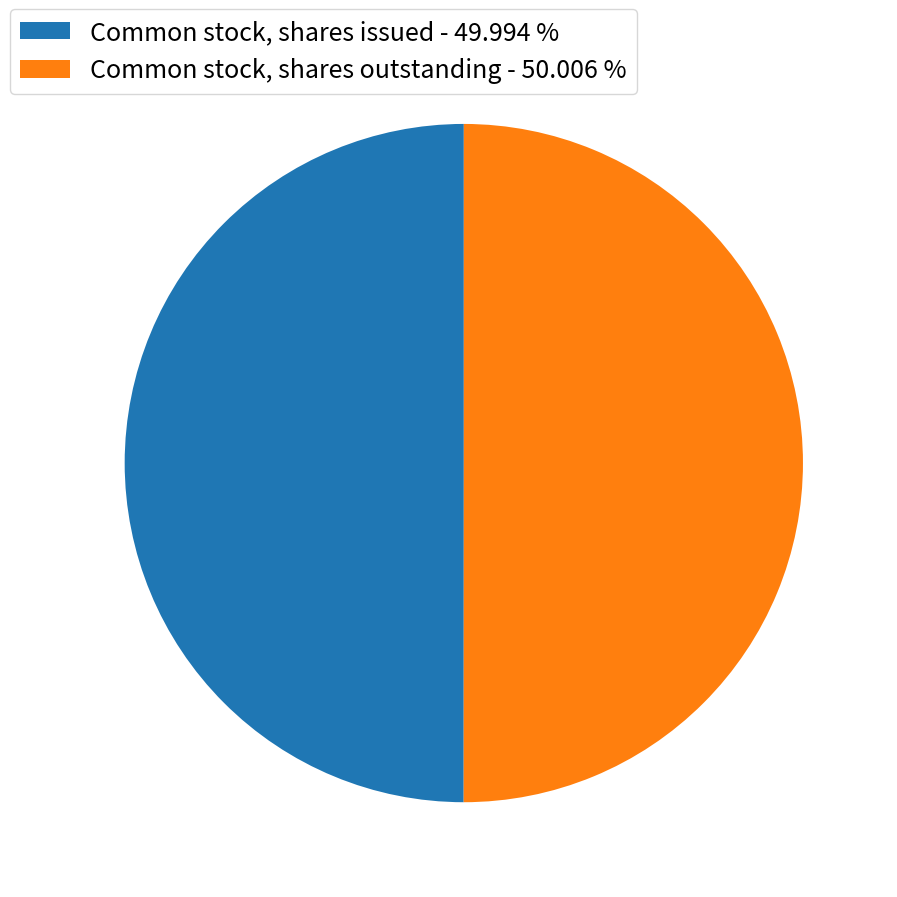

Is the sum of Common stock, shares issued and Common stock, shares outstanding greater than half?

Yes